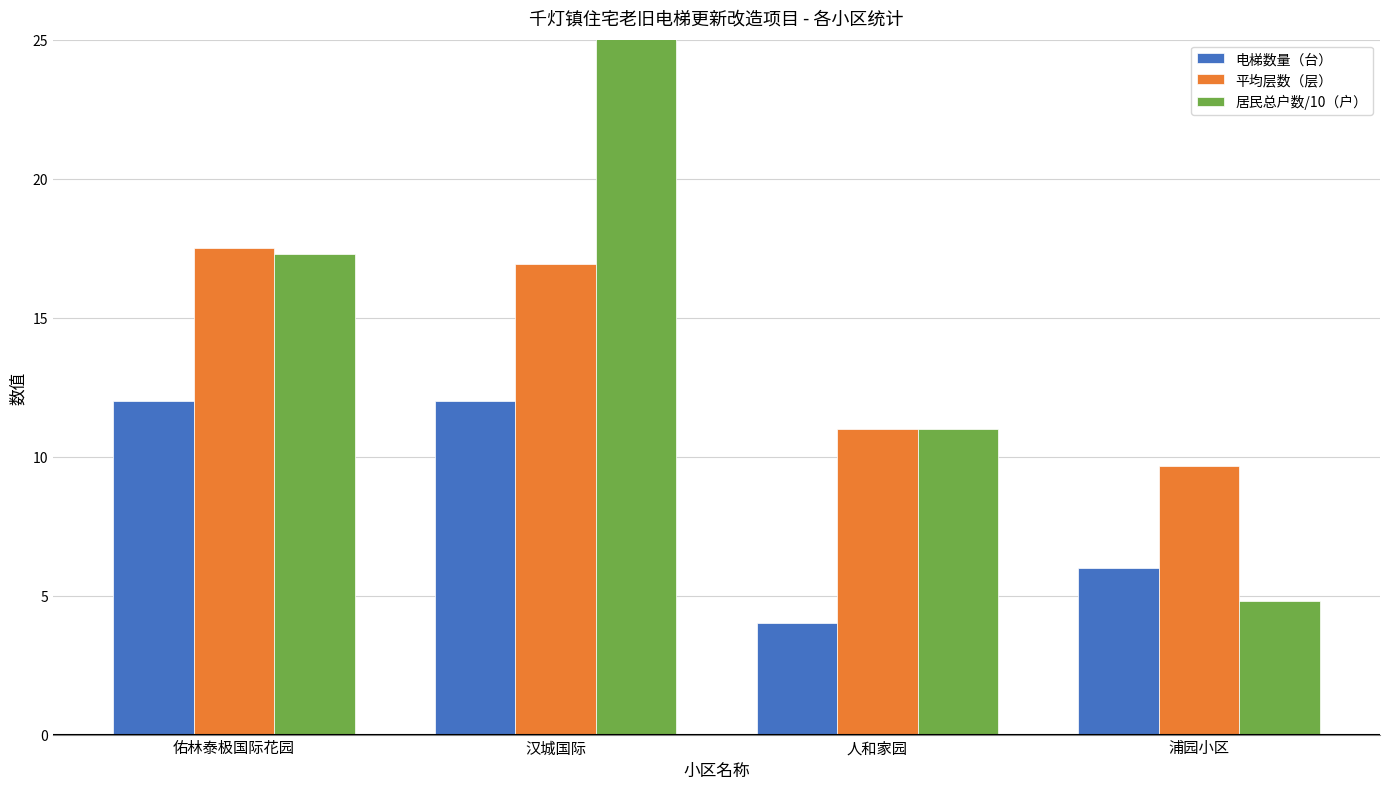

What is the minimum value shown in the chart?

4.0